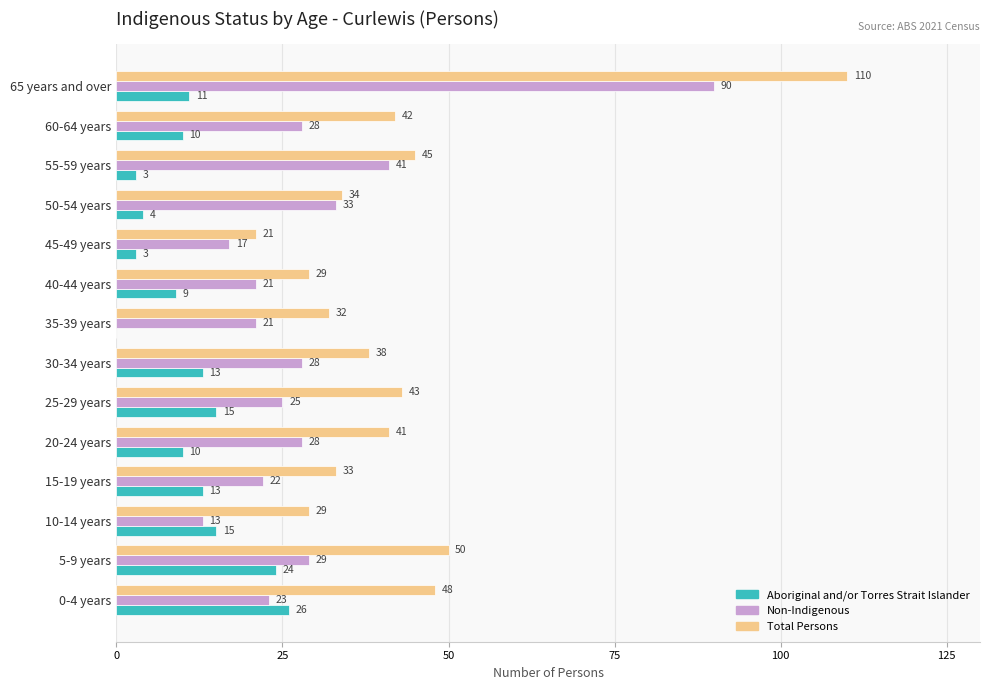

Where is Non-Indigenous nearest to the value 51?

55-59 years